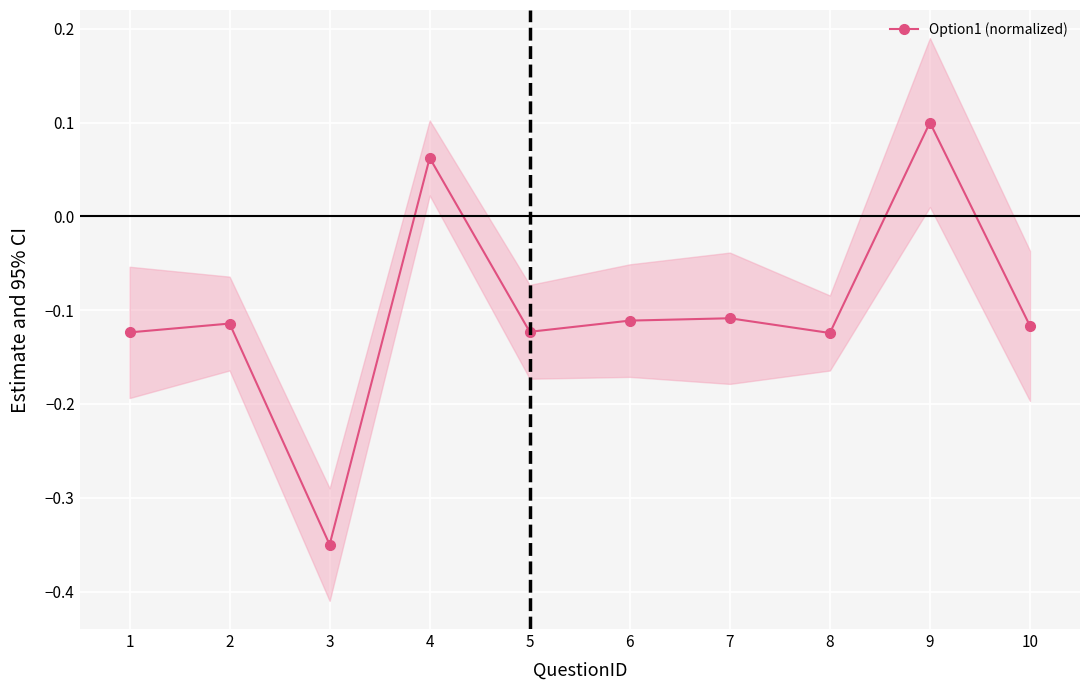

Reading left to right, extract all data points from this chart.

-0.1	-0.1	-0.3	0.1	-0.1	-0.1	-0.1	-0.1	0.1	-0.1